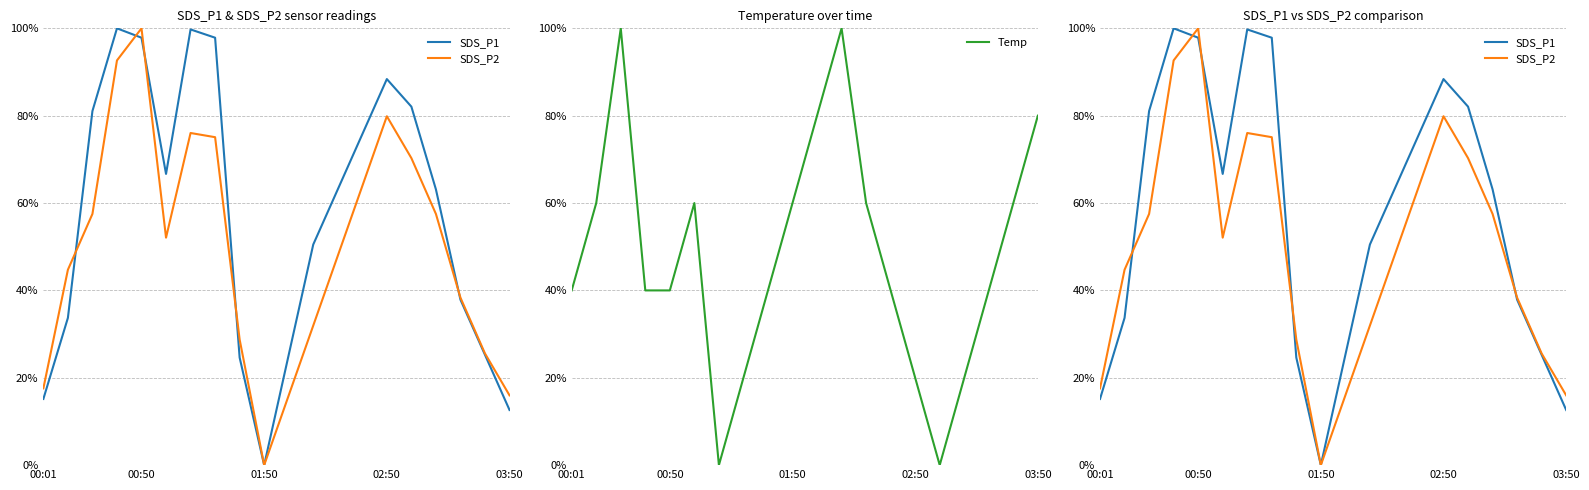

What is the highest value of the Temp series?

100.0